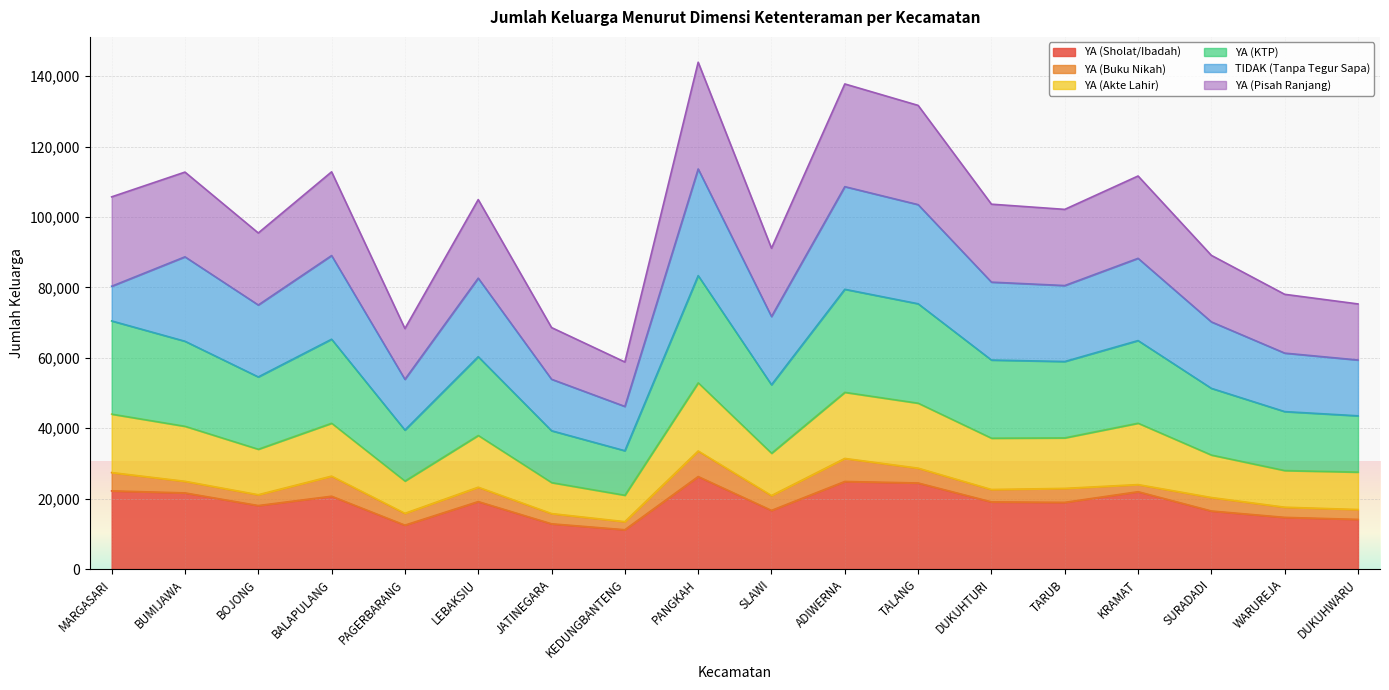

At which label is YA (Sholat/Ibadah) closest to 18724?

TARUB